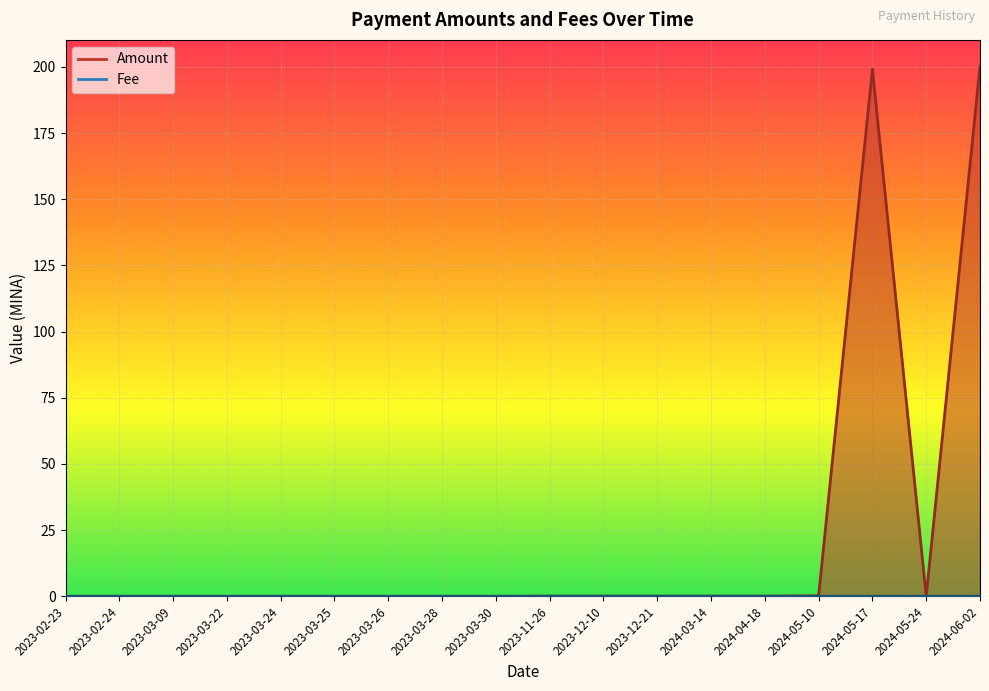

What is the label of the 17th point from the left?

2024-05-24